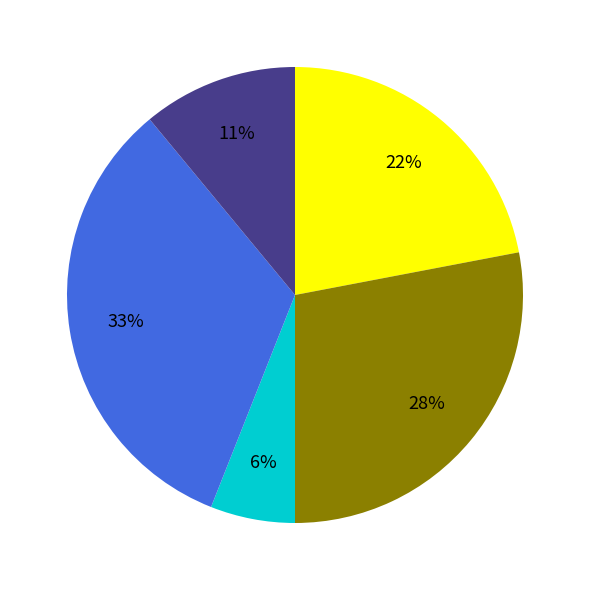

How many slices are in this pie chart?

5